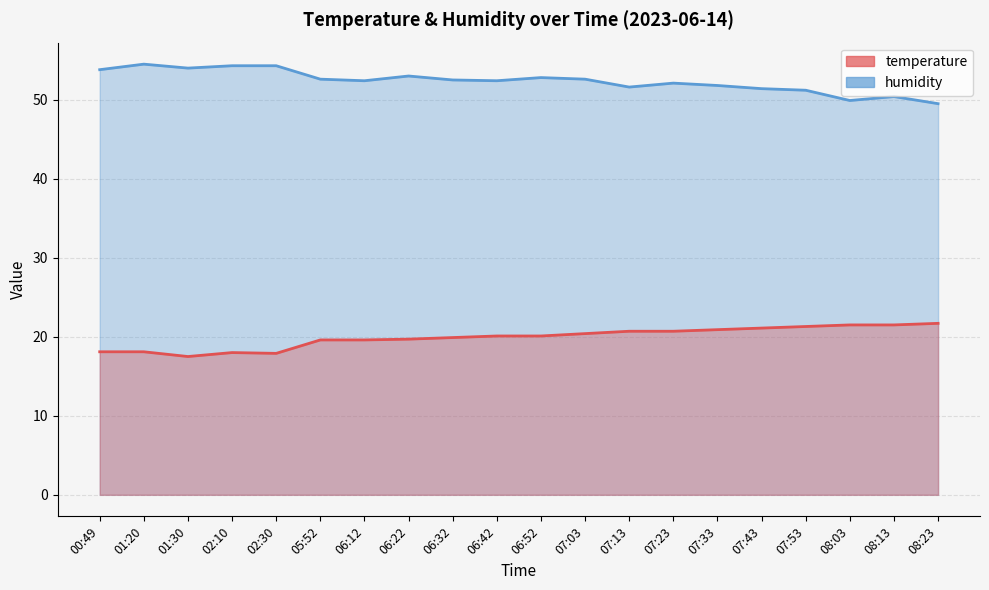

At which category does humidity reach its first local peak?

01:20